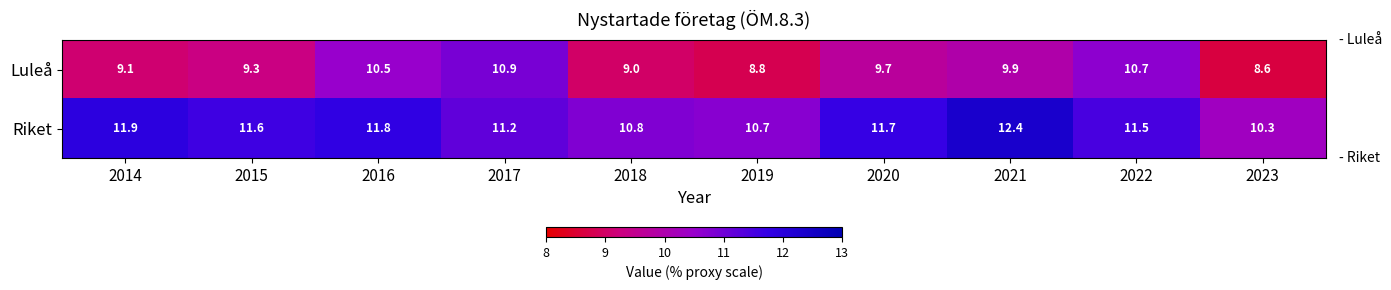

At 2023, list the series in order from smallest to largest.

Luleå, Riket